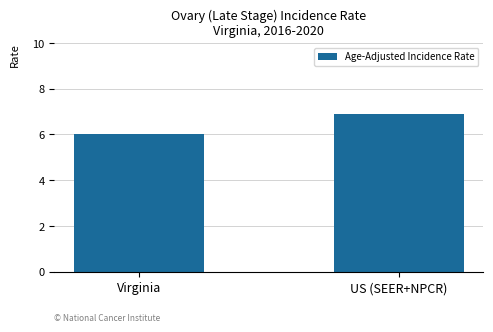

What is the difference between the values at Virginia and US (SEER+NPCR)?

0.9